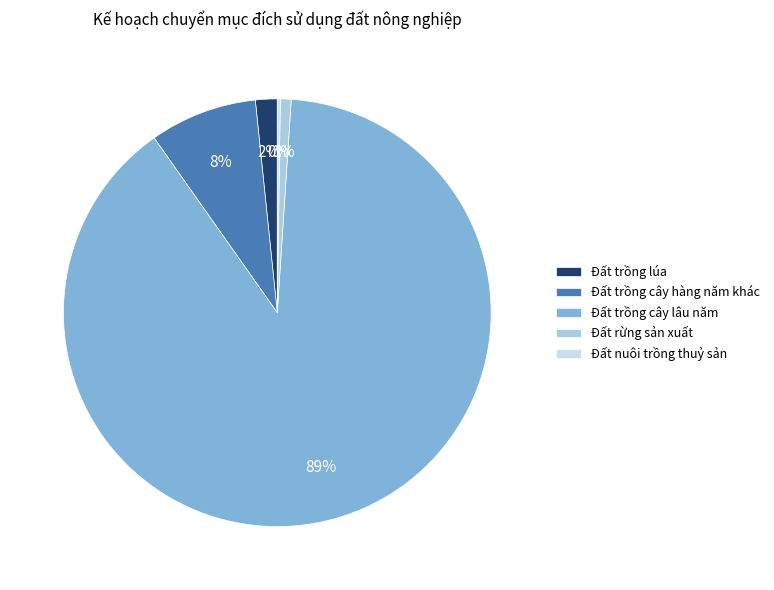

Is there any slice that represents more than half of the pie?

Yes